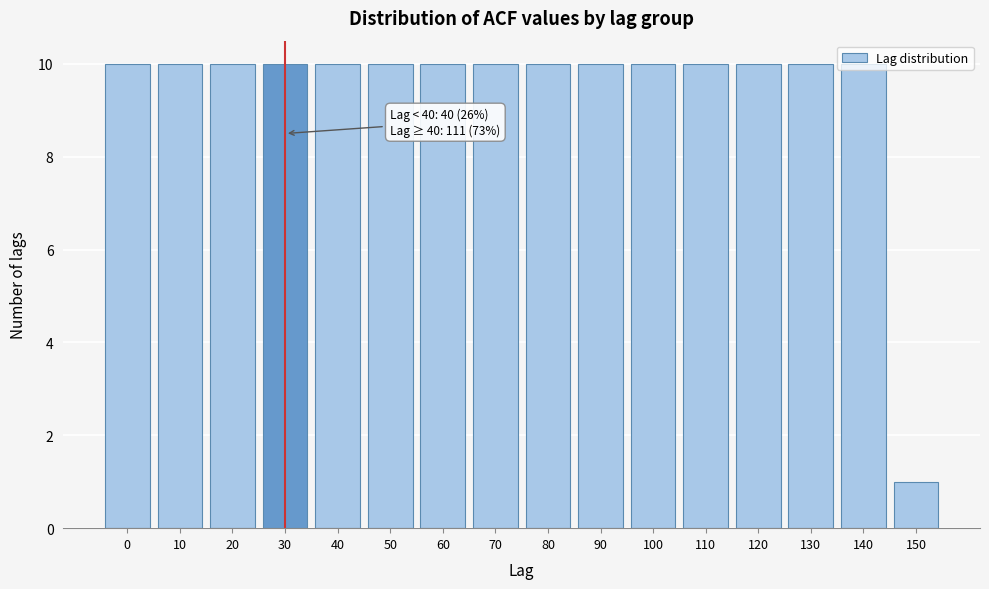

The value at 10 is 10. True or false?

True